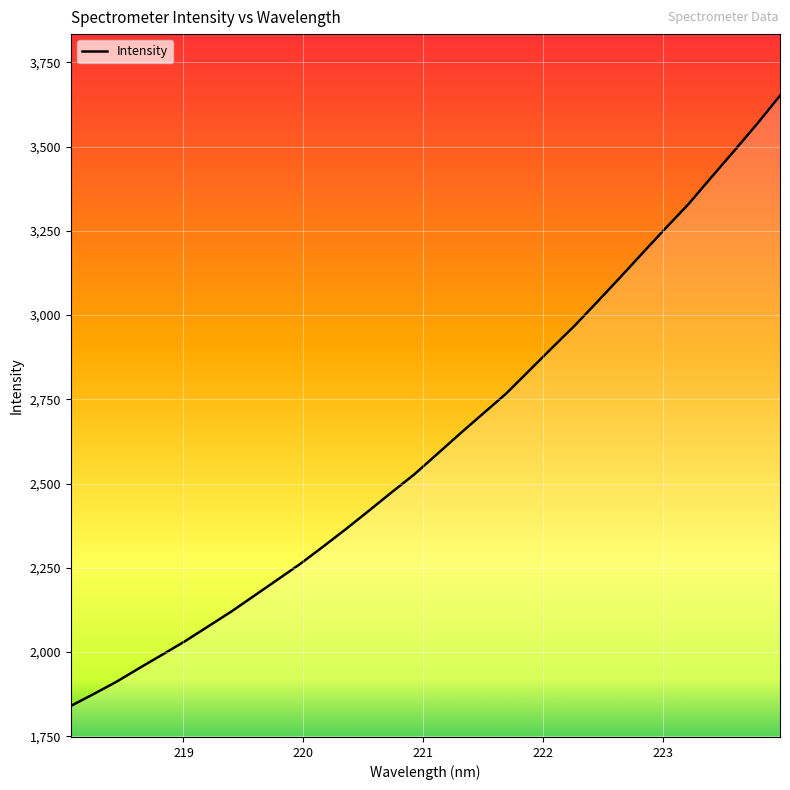

What is the difference between the maximum and minimum values?

1810.8